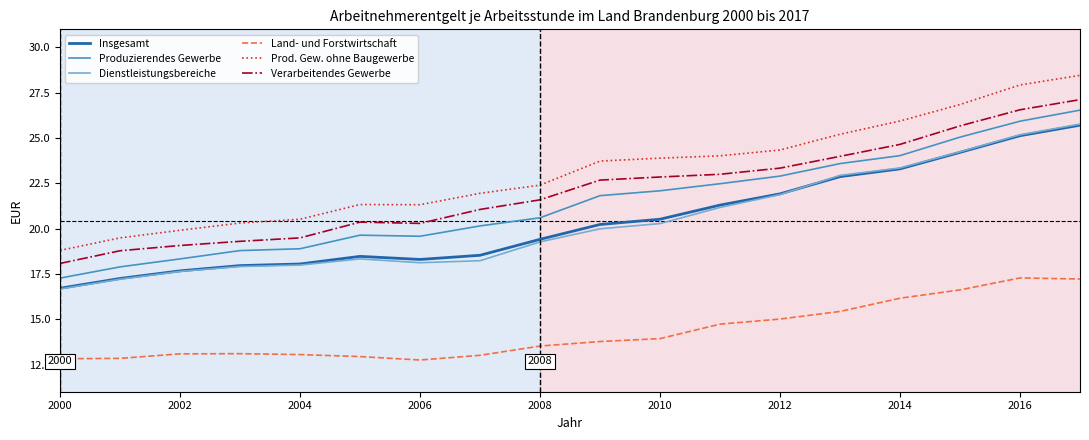

What is the highest value of the Land- und Forstwirtschaft series?

17.3